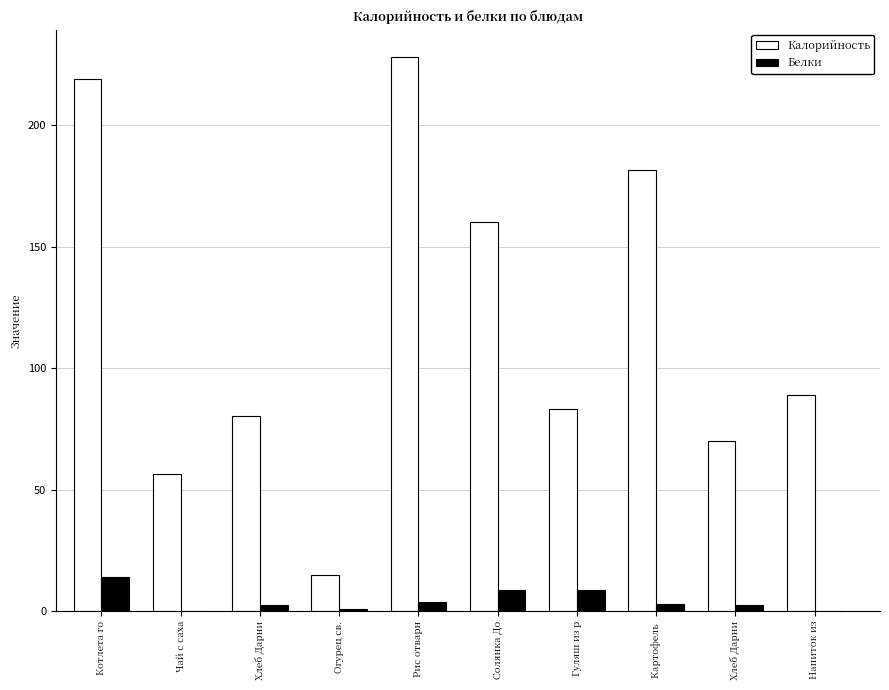

List the labels in order of Калорийность value, largest first.

Рис отварн, Котлета го, Картофель , Солянка До, Напиток из, Гуляш из р, Хлеб Дарни, Хлеб Дарни, Чай с саха, Огурец св.